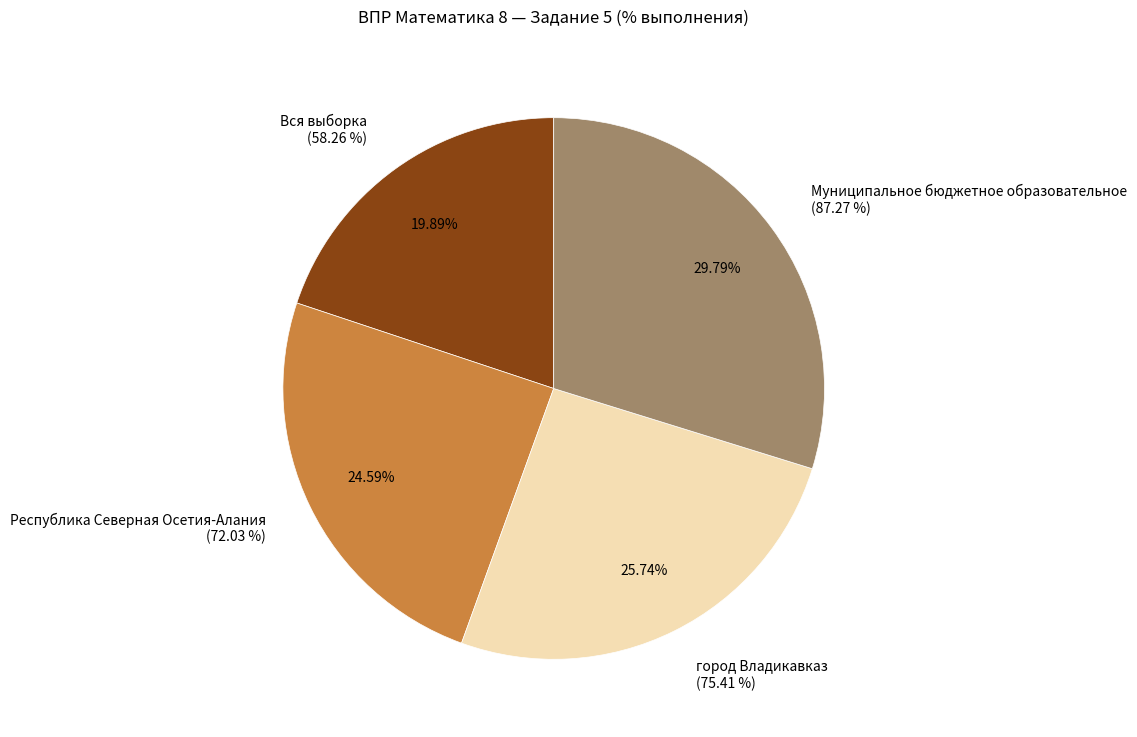

What is the smallest slice in the pie chart?

Вся выборка